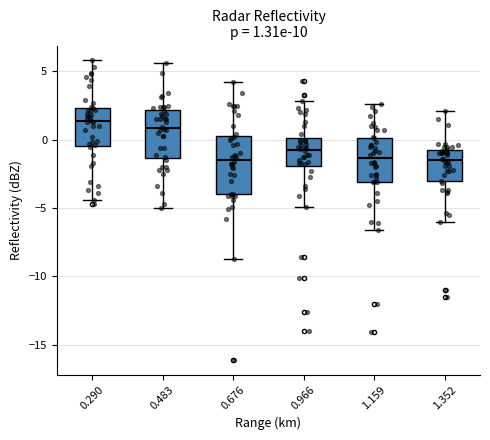

Which box has the highest median line?

0.290